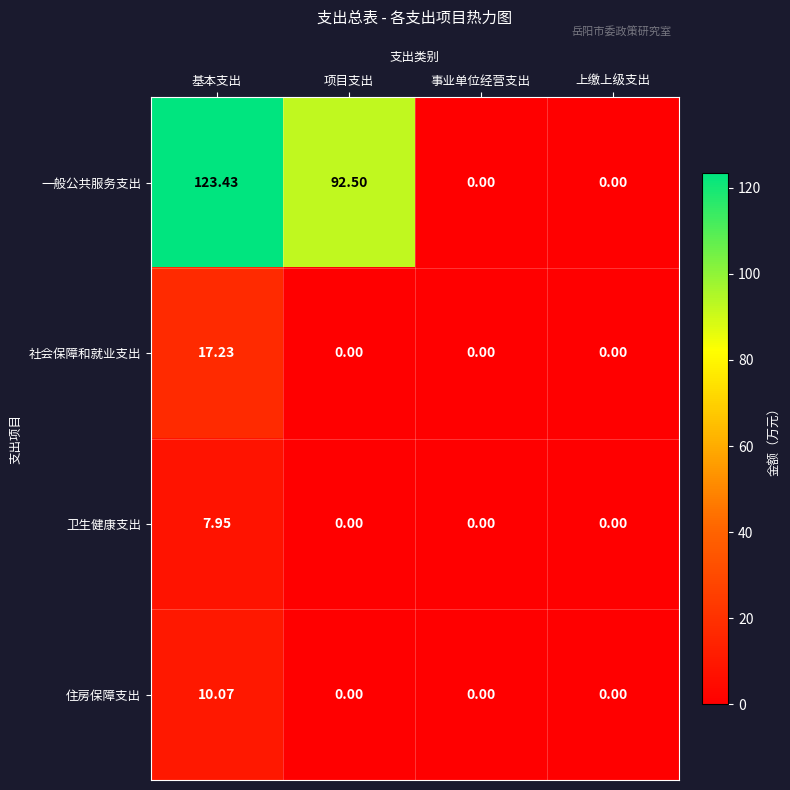

Which series changed the most between 项目支出 and 上缴上级支出?

一般公共服务支出